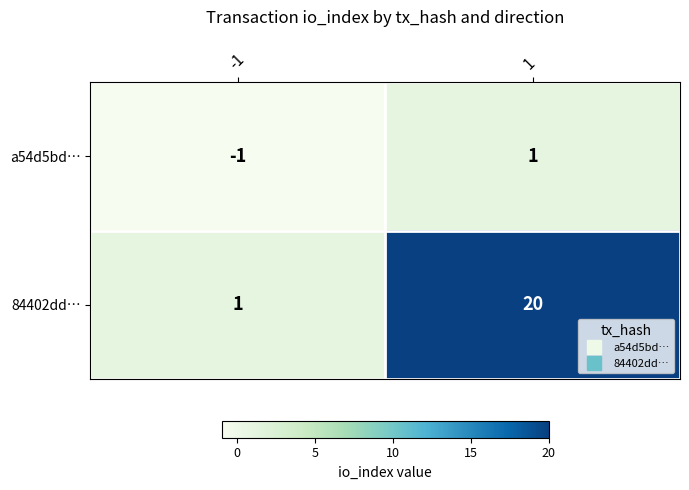

Which series has the largest total across all categories?

84402dd…